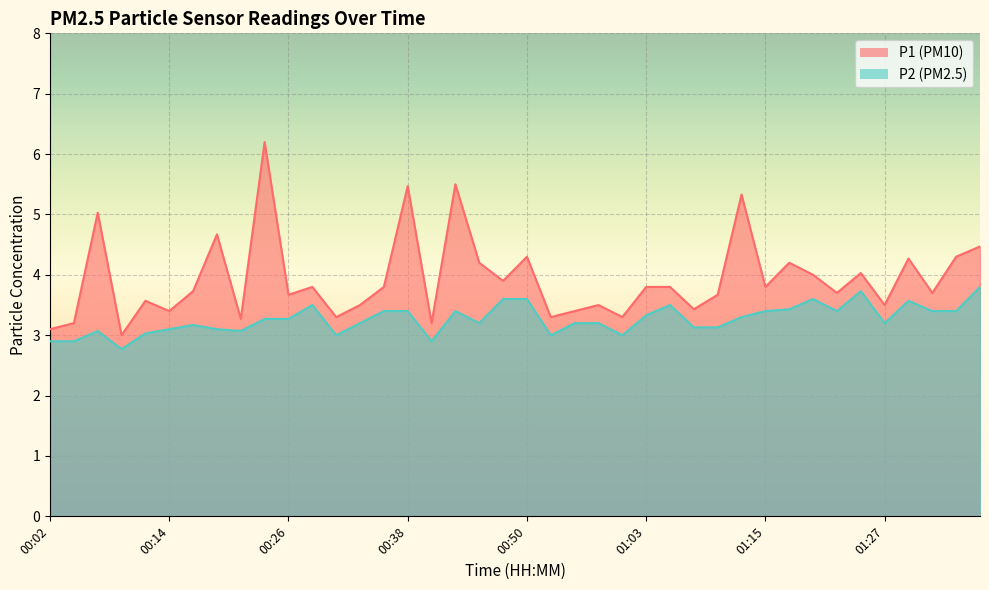

What is the maximum value shown in the chart?

6.2